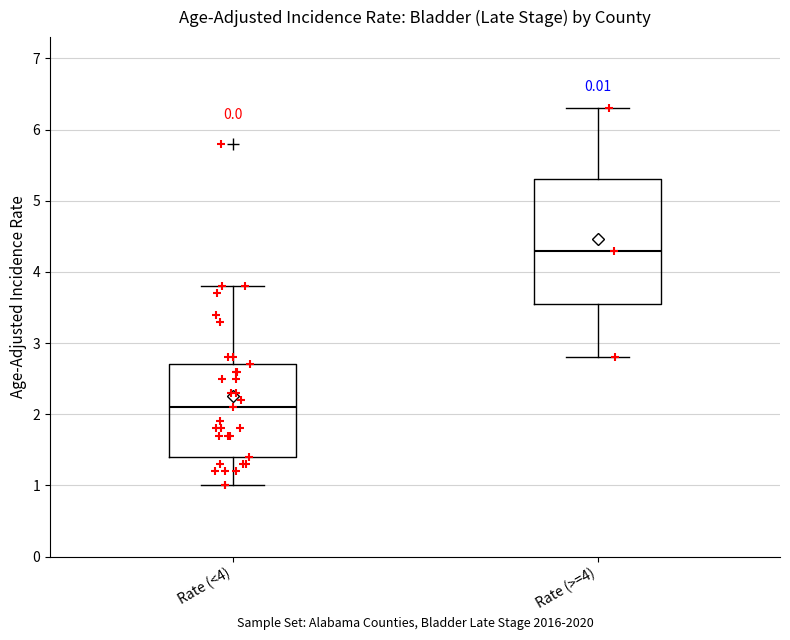

Reading left to right, transcribe this box plot: for each box, give where its median line is, the range the box spans, and where its two whiskers end, as read against the y-axis. The values are not printed on the chart, so give them approximately, as read against the axis.

Rate (<4): median 2.1, box 1.4 to 2.7, whiskers 1.0 to 3.8
Rate (>=4): median 4.3, box 3.6 to 5.3, whiskers 2.8 to 6.3